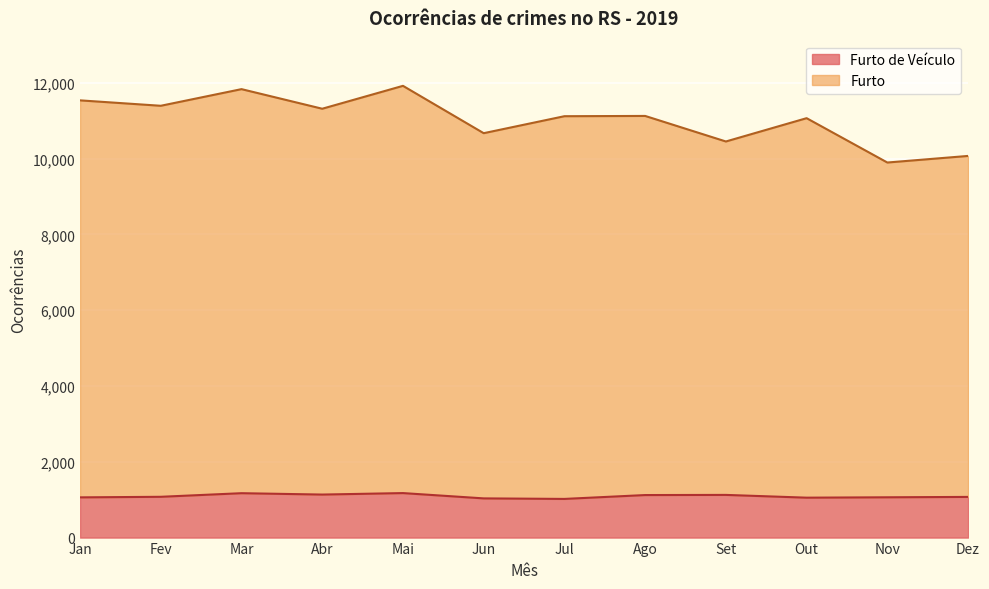

How many values in the Furto series are below 11124?

6